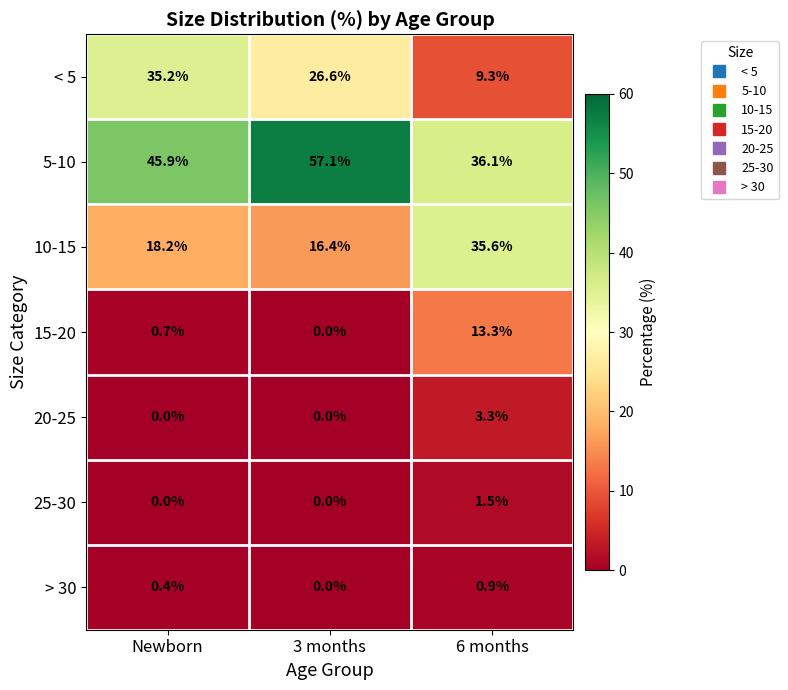

What is the difference between the second highest and minimum values in the 15-20 series?

0.7